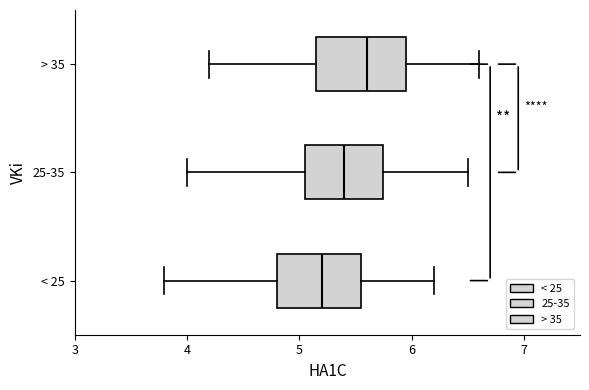

Where does the right whisker of the box for < 25 end on the x-axis? The values are not printed on the chart, so give them approximately, as read against the axis.

6.2